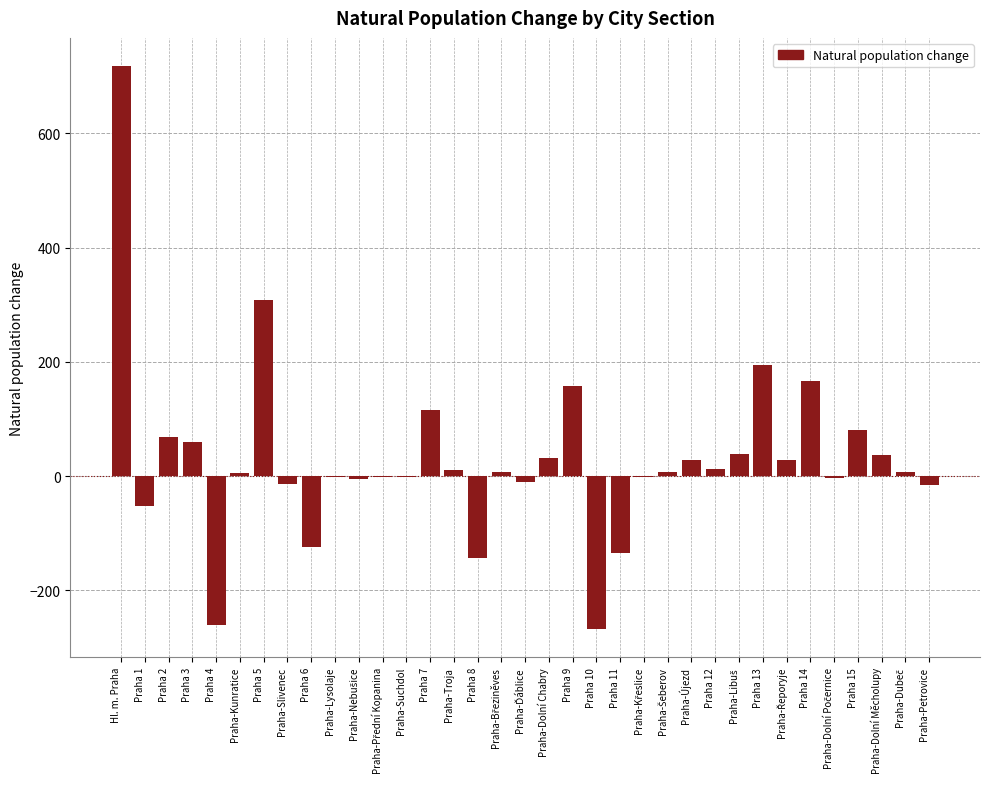

Which category has the highest value across all series?

Hl. m. Praha